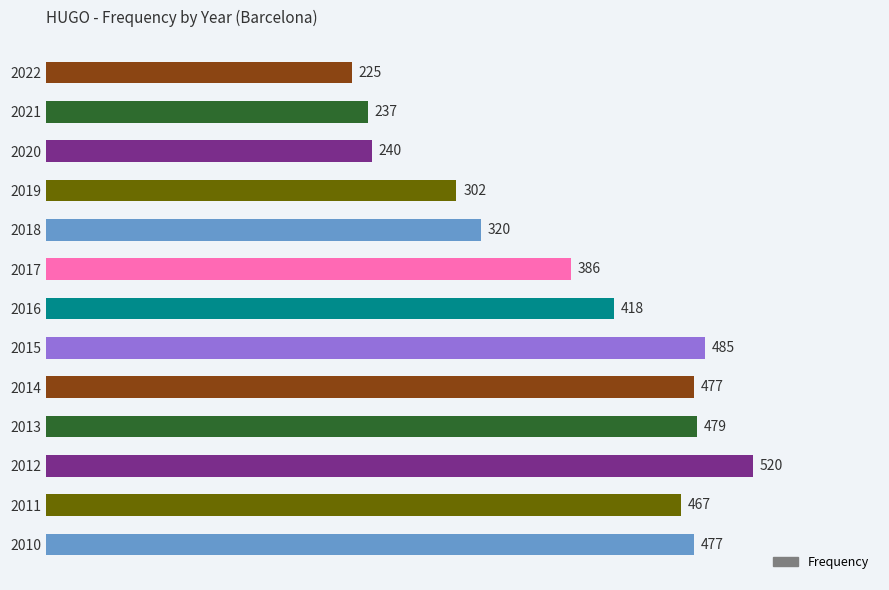

The value at 2012 is 881. True or false?

False